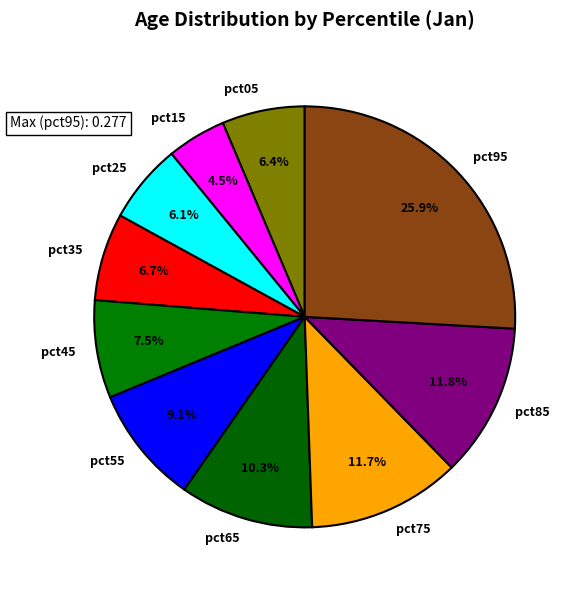

What percentage is the pct55 slice, to the nearest percent?

9%